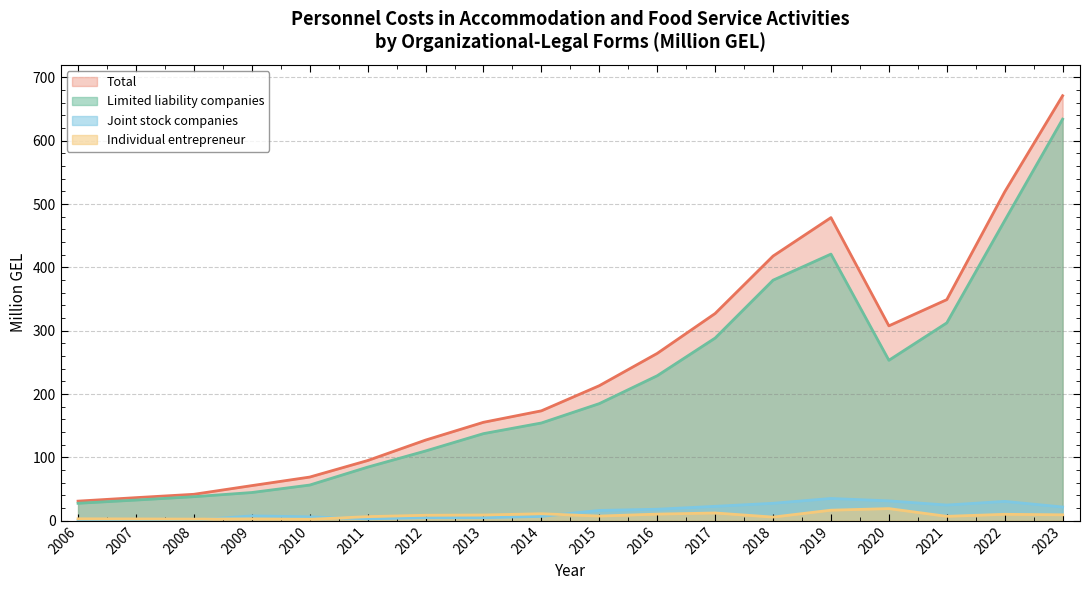

What is the difference between the highest and lowest values at 2021?

342.2